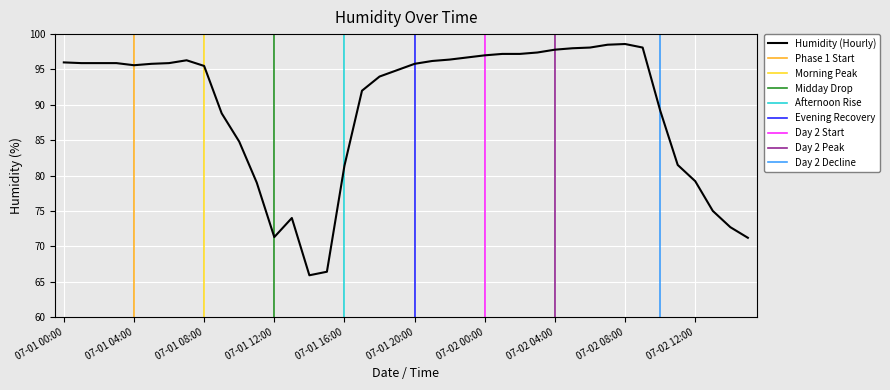

Reading left to right, extract all data points from this chart.

96.0	95.9	95.9	95.9	95.6	95.8	95.9	96.3	95.5	88.8	84.8	79.0	71.3	74.0	65.9	66.4	81.4	92.0	94.0	94.9	95.8	96.2	96.4	96.7	97.0	97.2	97.2	97.4	97.8	98.0	98.1	98.5	98.6	98.1	89.2	81.5	79.2	75.0	72.7	71.2